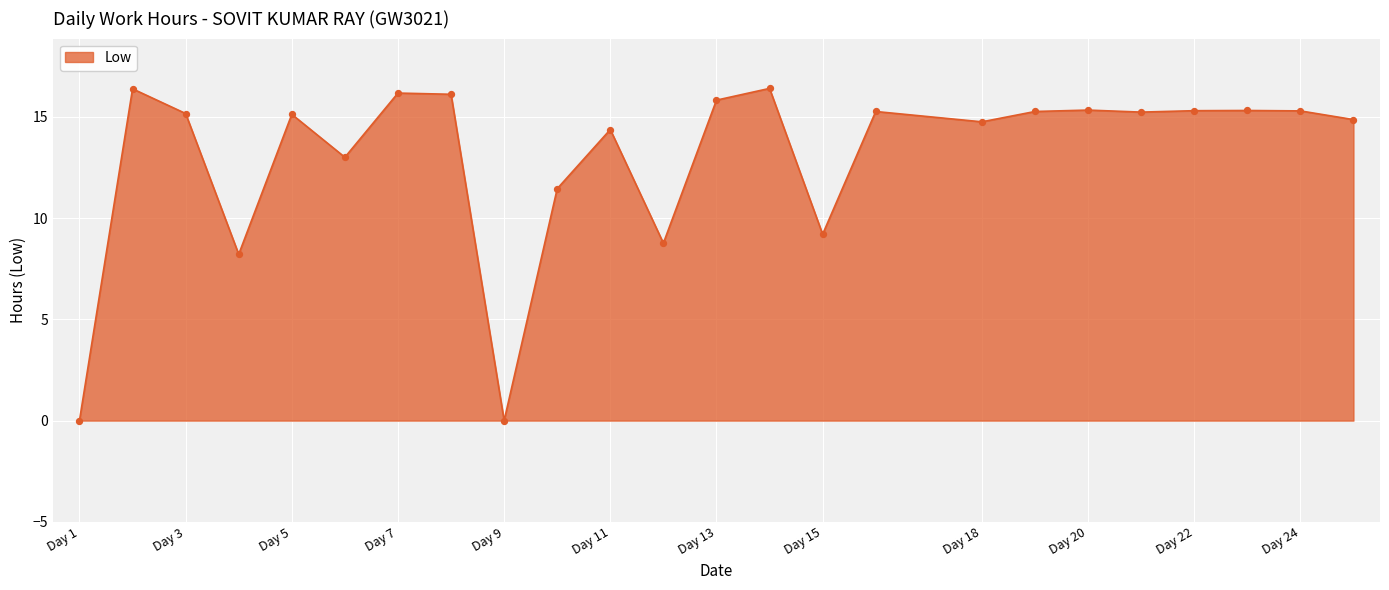

What is the difference between the maximum and minimum values?

16.4